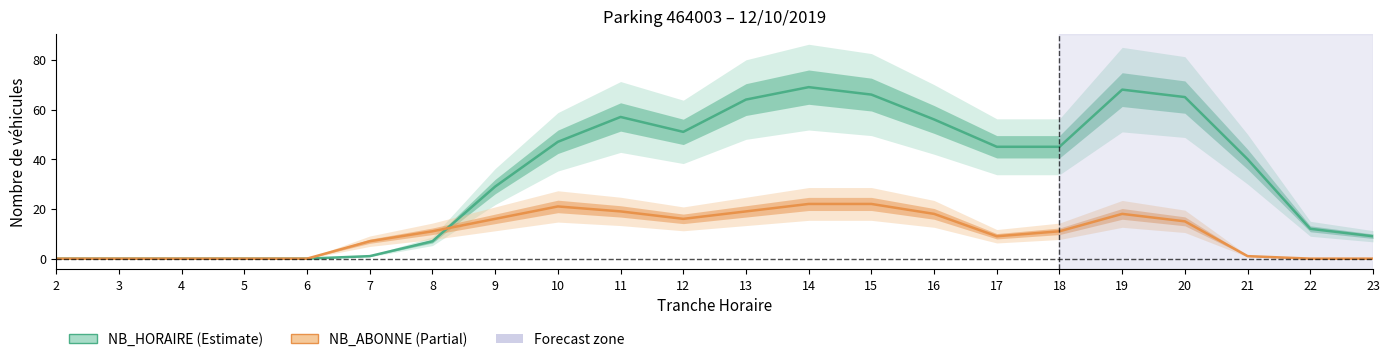

Is it true that NB_HORAIRE equals 3 at 22?

False